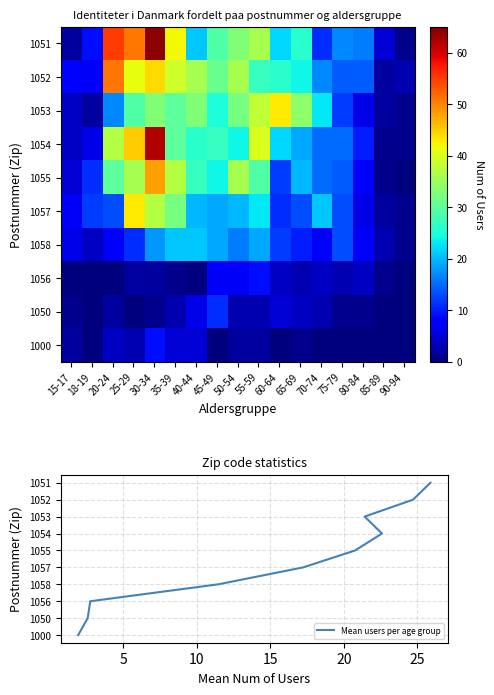

What is the spread (max minus min) of values at 60-64?

43